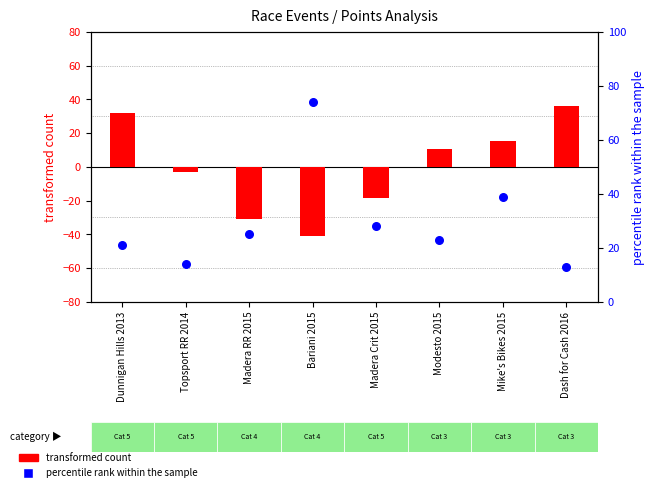

At which category is the sum across all series the highest?

Mike's Bikes 2015